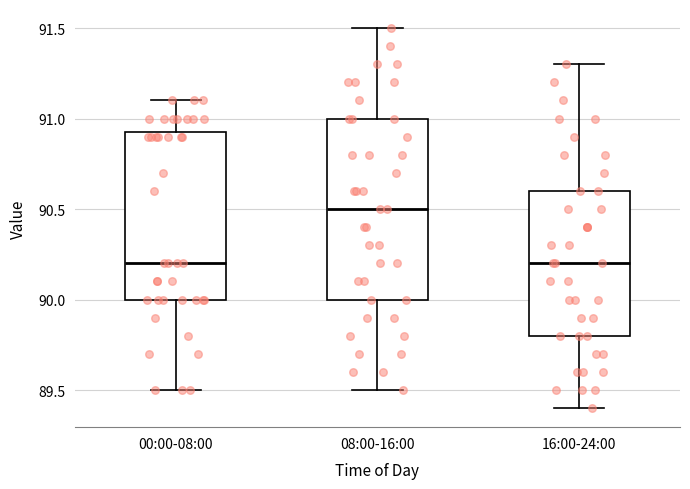

Where is the lower edge of the box for 00:00-08:00 on the y-axis? The values are not printed on the chart, so give them approximately, as read against the axis.

90.00